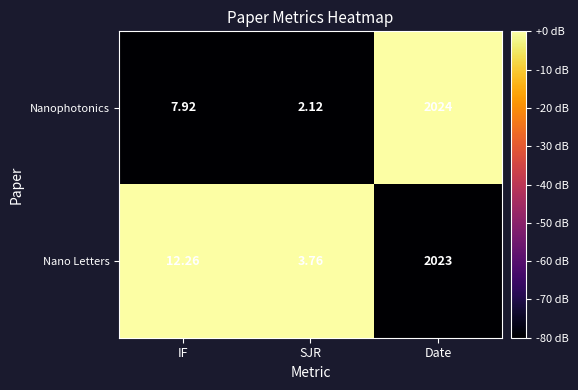

What is the spread (max minus min) of values at Date?

1.0